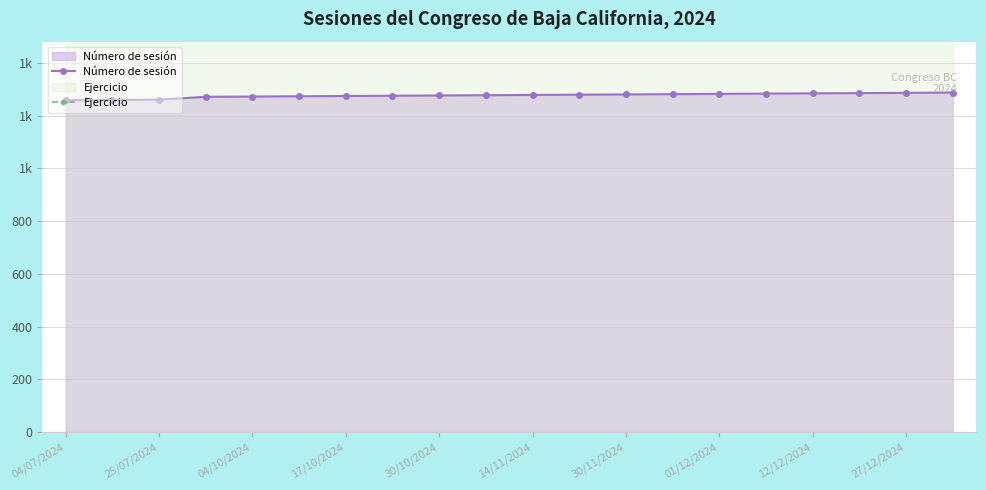

Which series has the largest total across all categories?

Ejercicio